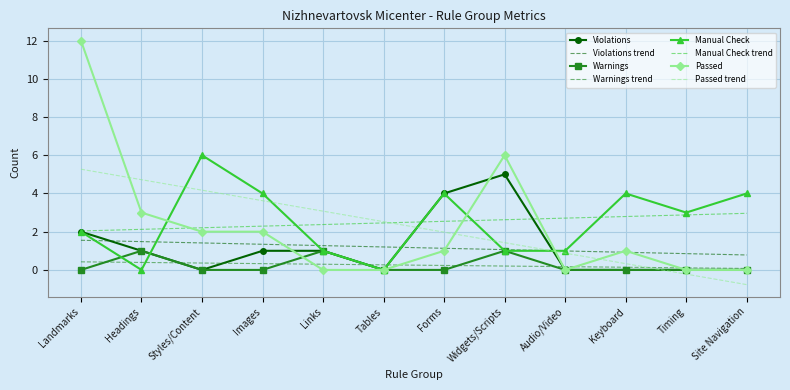

What is the greatest value displayed?

12.0